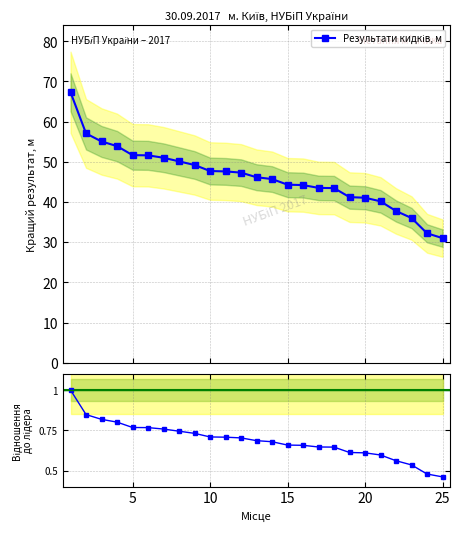

True or false: Відношення до 1-го місця and Результати кидків, м cross at least once.

False